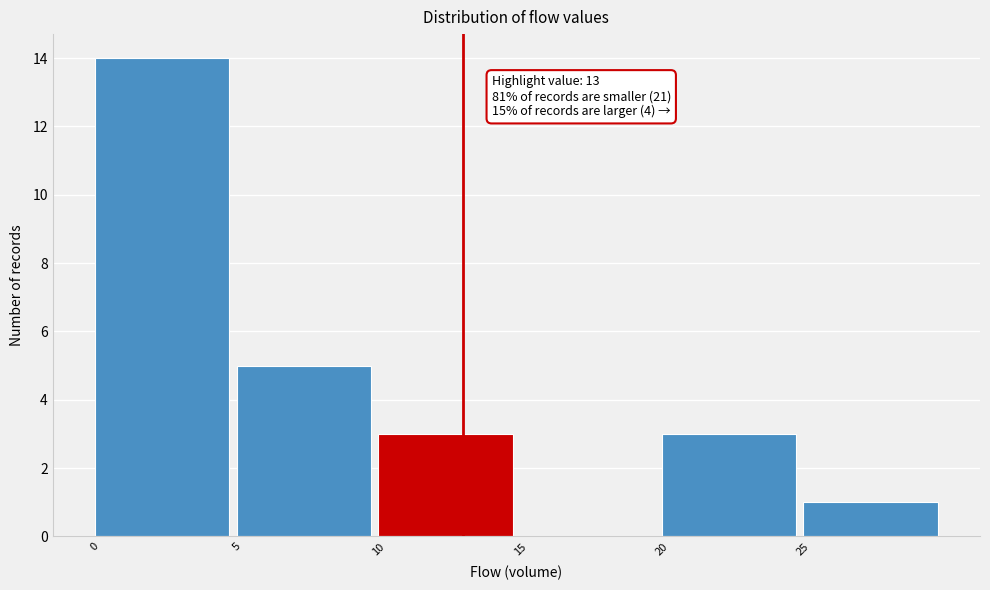

Which range on the x-axis has the tallest bar?

0 to 5